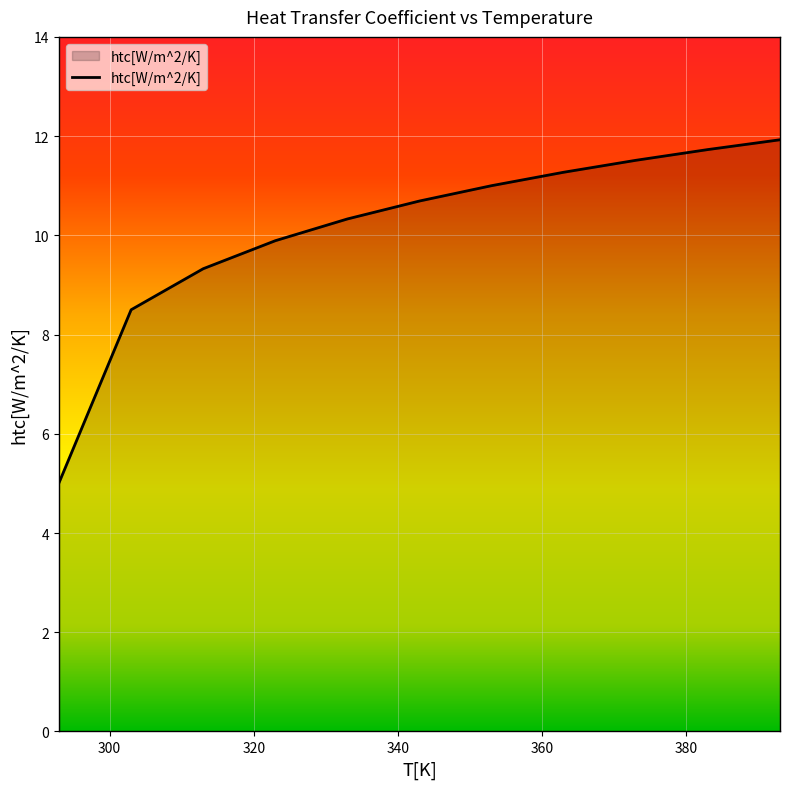

What is the minimum value shown in the chart?

5.0